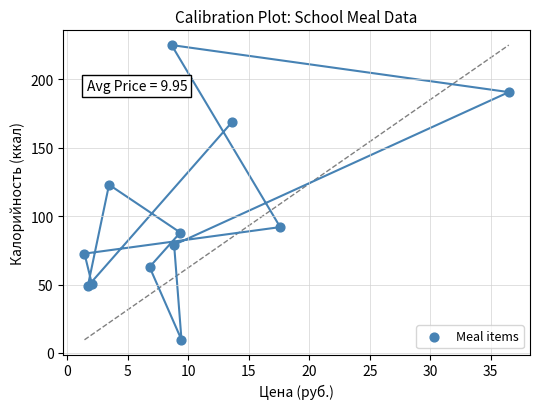

What Y value in the scatter plot is closest to 117?

123.0